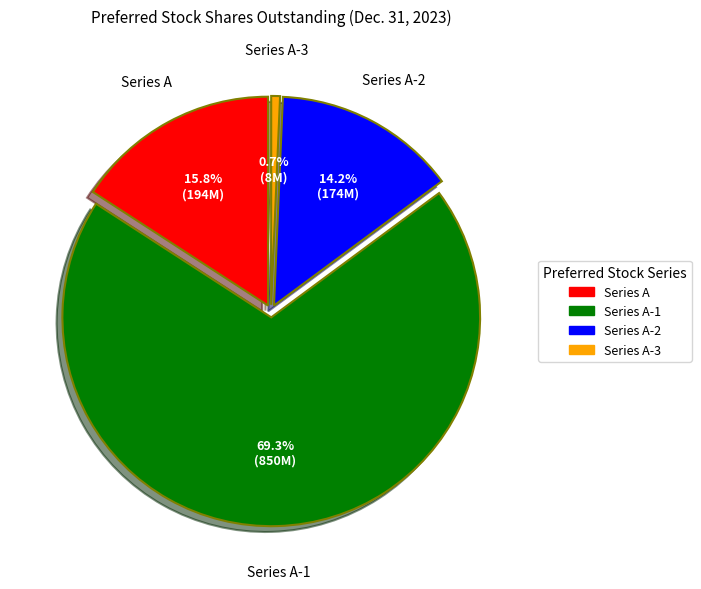

To the nearest percent, what portion does Series A-2 represent?

14%